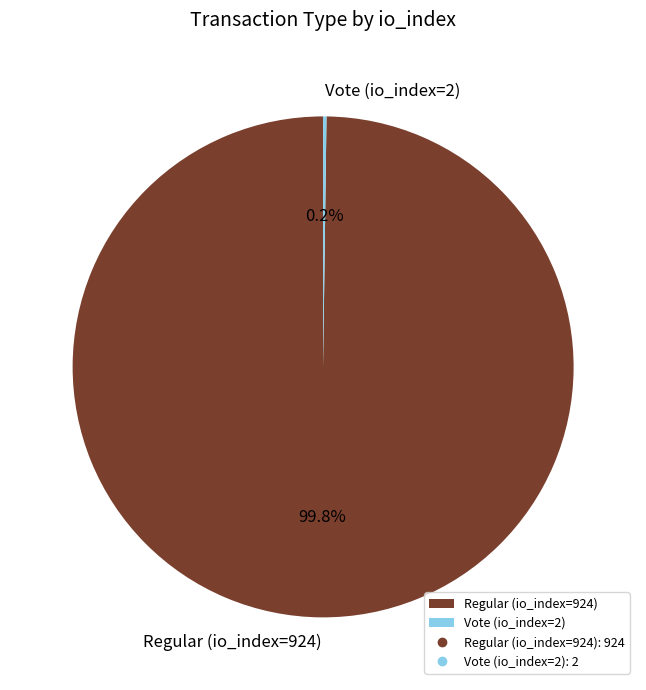

What is the majority slice?

Regular (io_index=924)